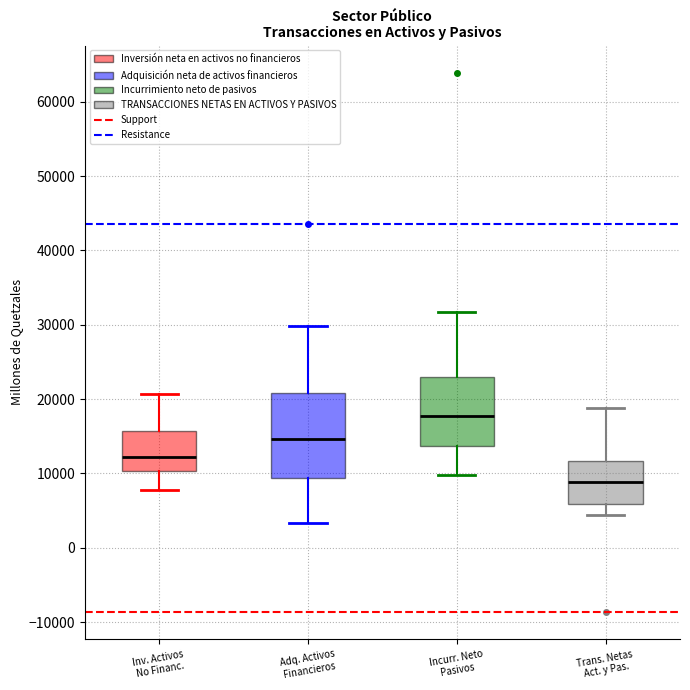

Which box's median line is the lowest?

Trans. Netas Act. y Pas.